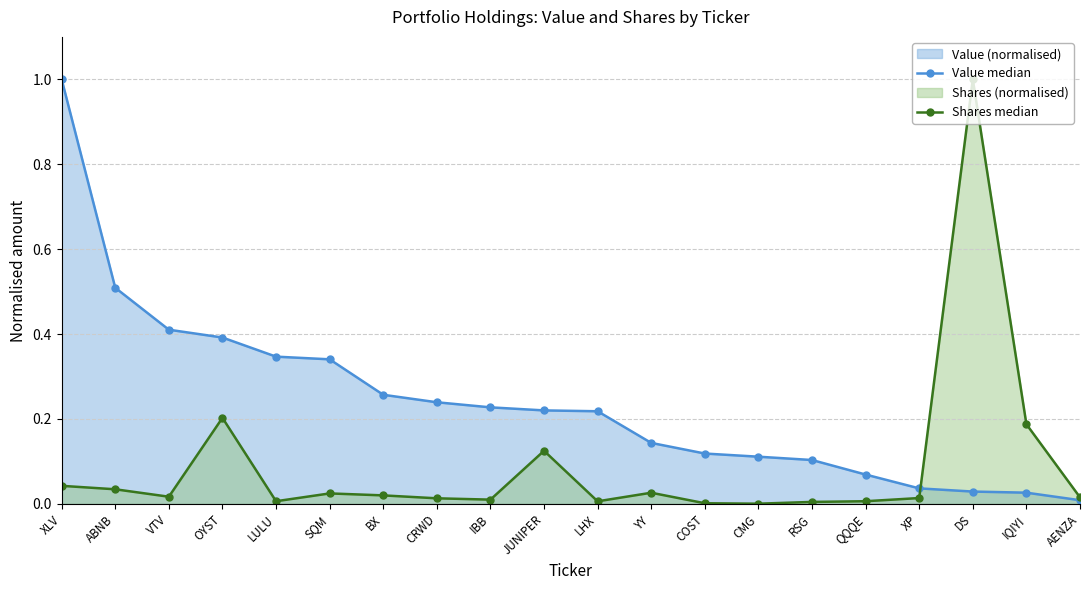

What is the label of the 7th point from the right?

CMG